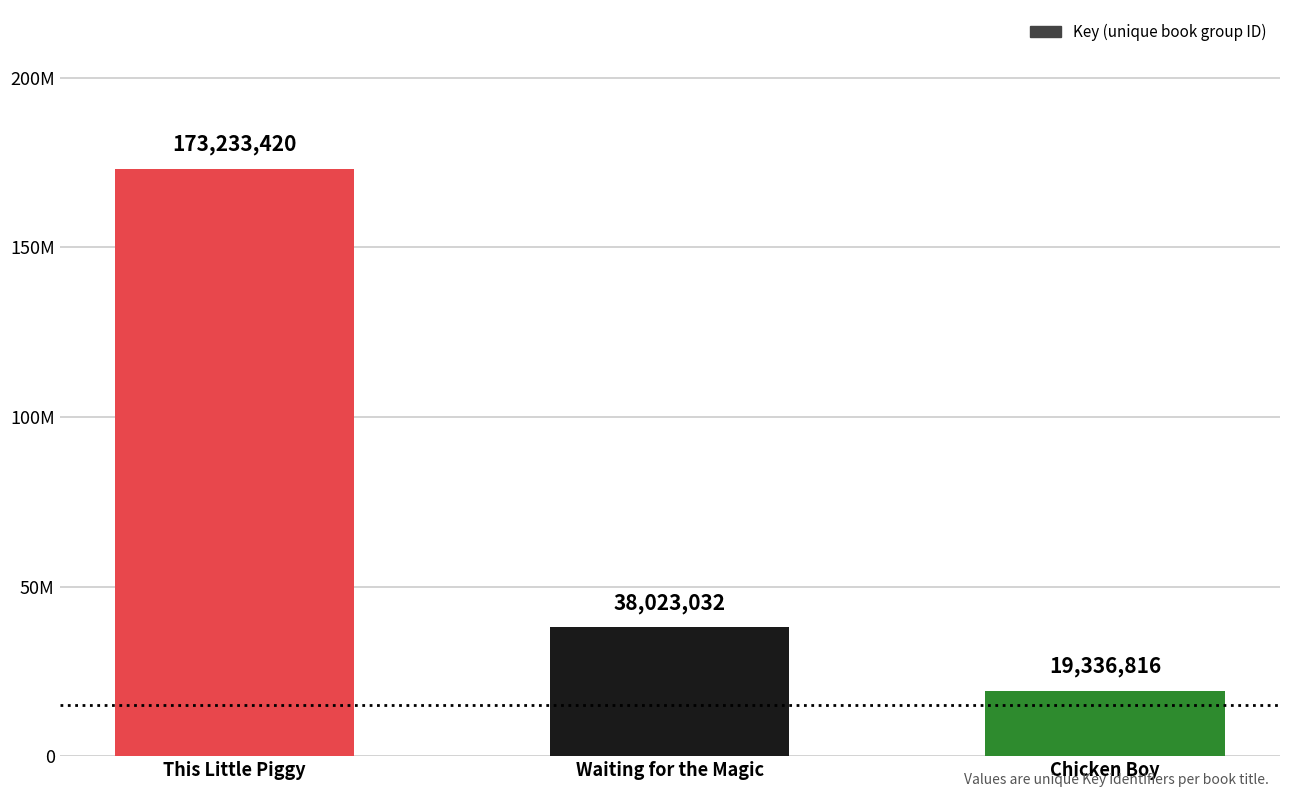

Does the chart contain any negative values?

No